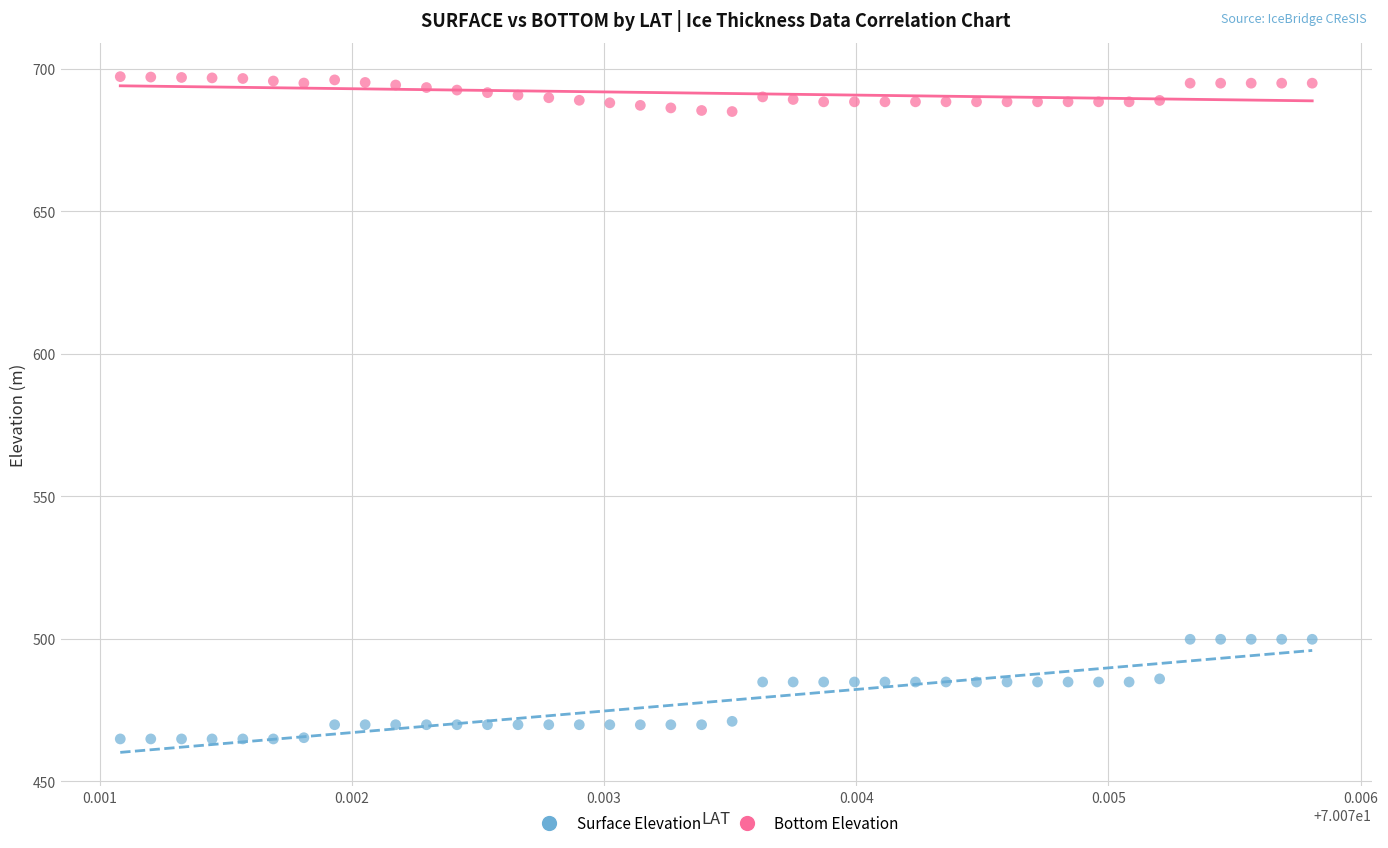

Across all data points, what is the range of Y values (max minus min)?

232.4